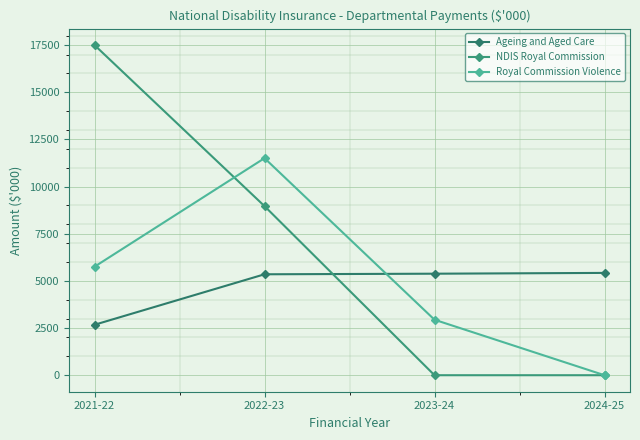

True or false: NDIS Royal Commission has a value of 12118 at 2023-24.

False